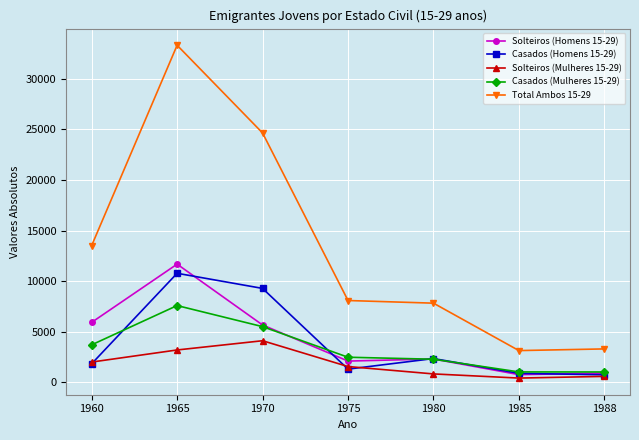

How many values in the Casados (Mulheres 15-29) series are below 2490?

3